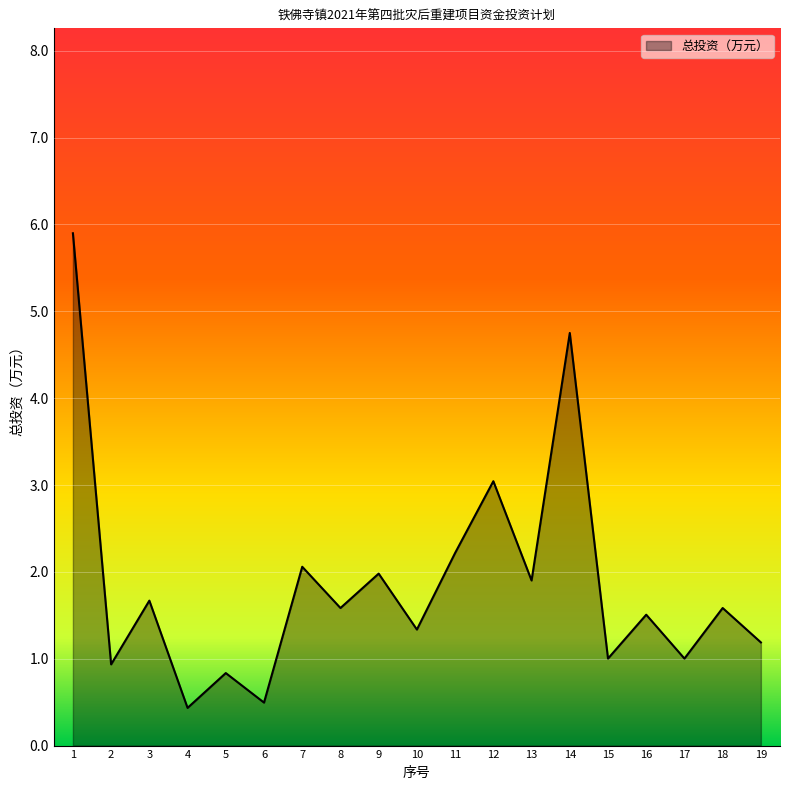

Read the value at 5.

0.8